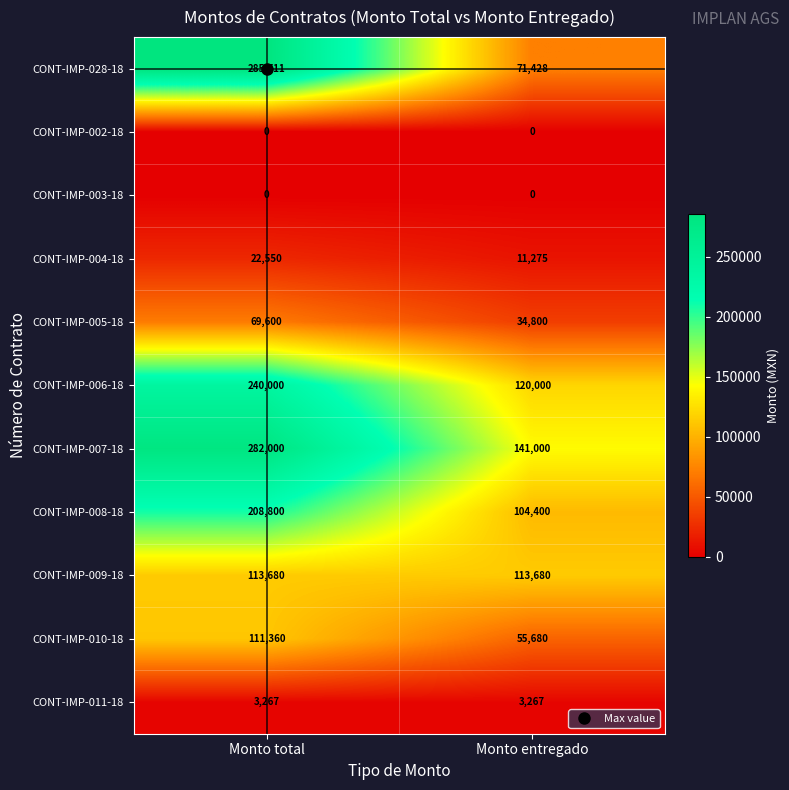

Is it true that CONT-IMP-009-18 equals 113680 at Monto entregado?

True